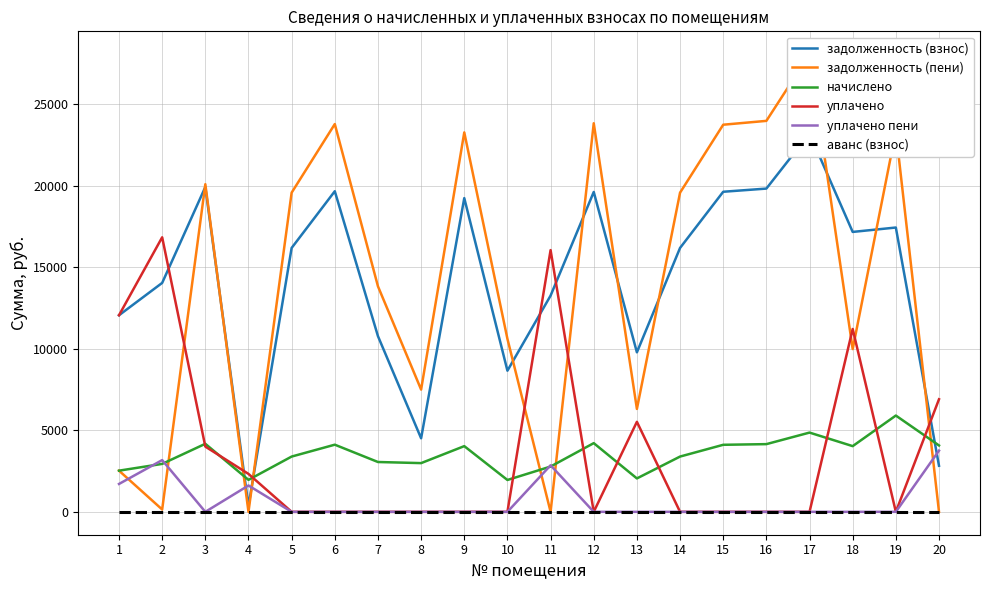

Which series has the largest range (max minus min)?

задолженность (пени)